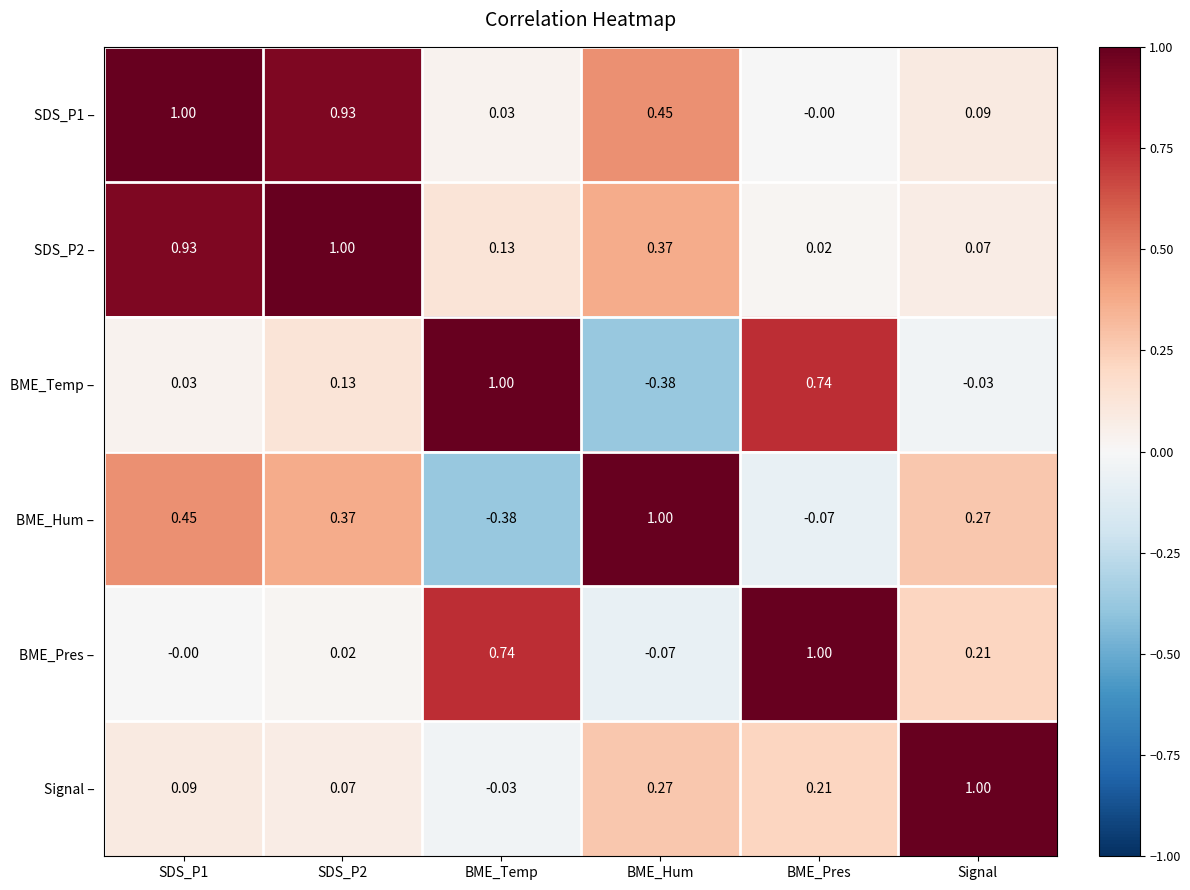

Between SDS_P2 and BME_Temp, which series saw the biggest shift?

SDS_P1 –